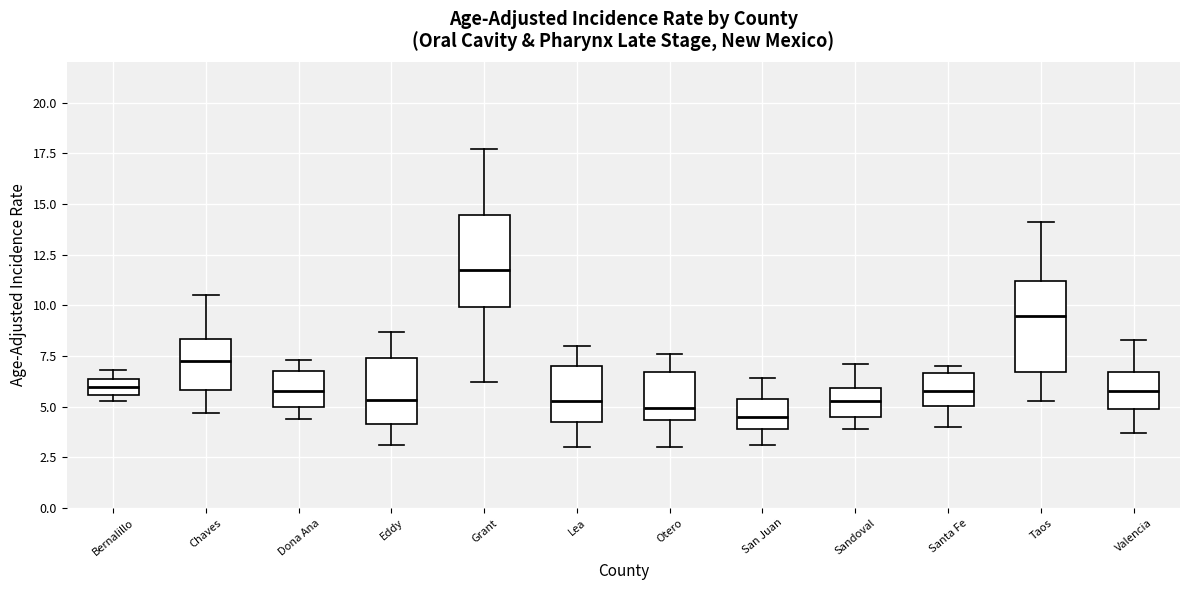

Where does the upper whisker of the box for Sandoval end on the y-axis? The values are not printed on the chart, so give them approximately, as read against the axis.

7.0